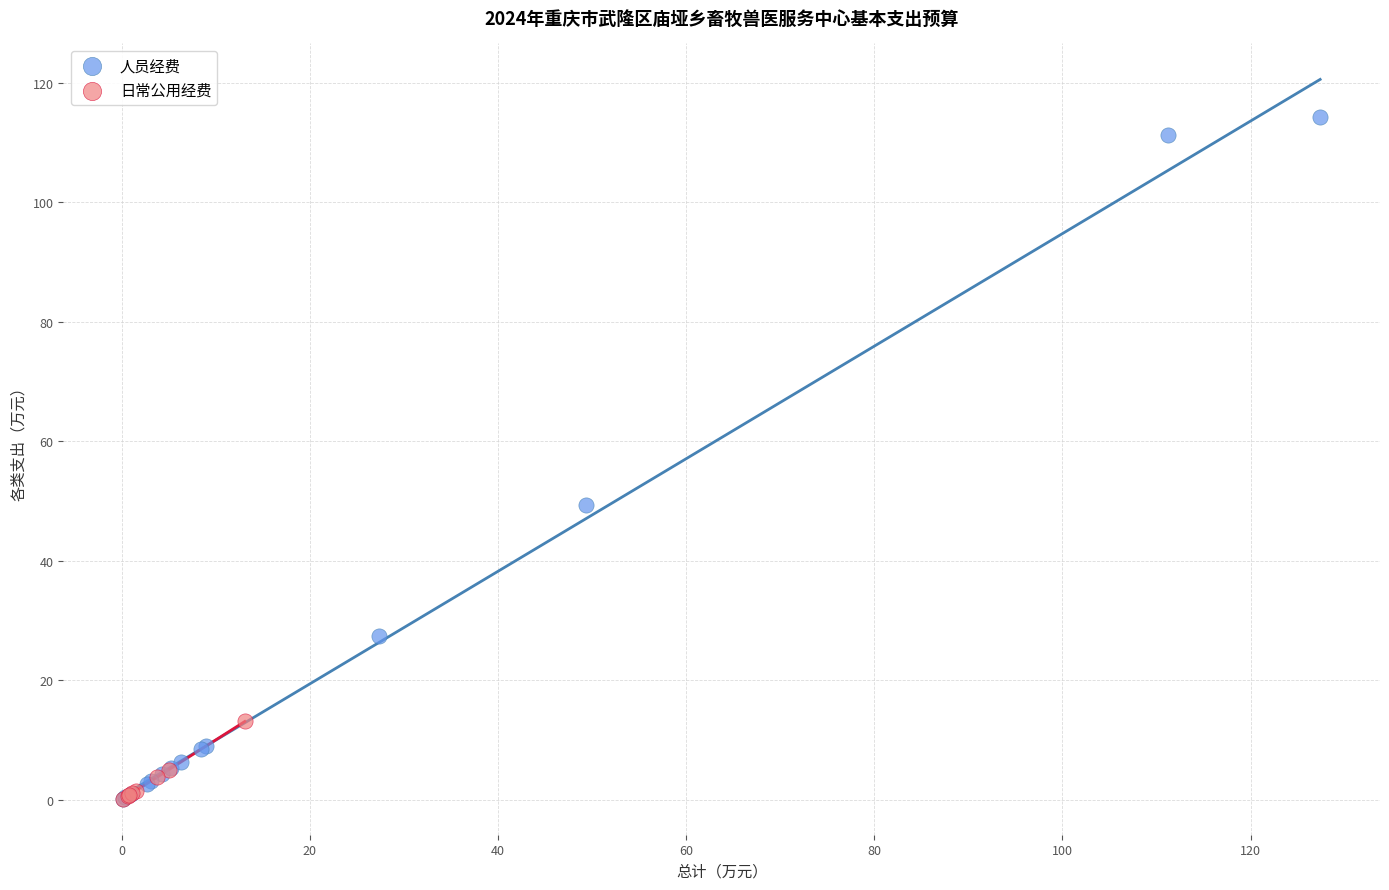

Which series reaches the maximum Y coordinate?

人员经费